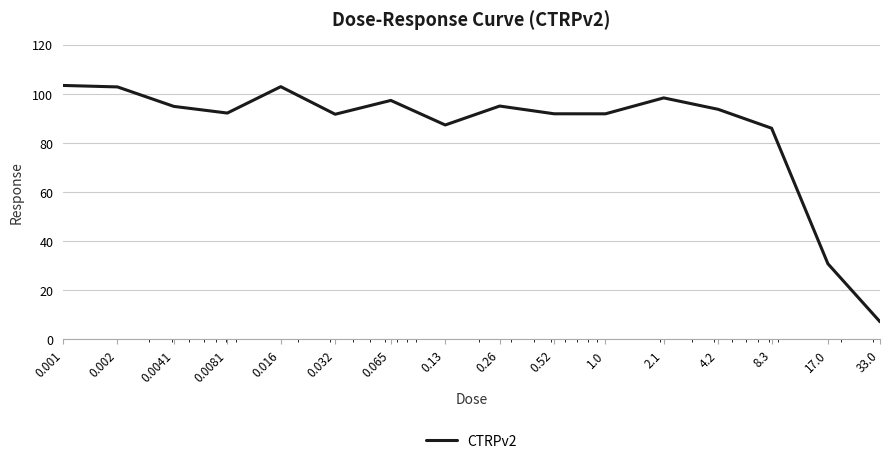

What is the smallest value displayed?

7.2